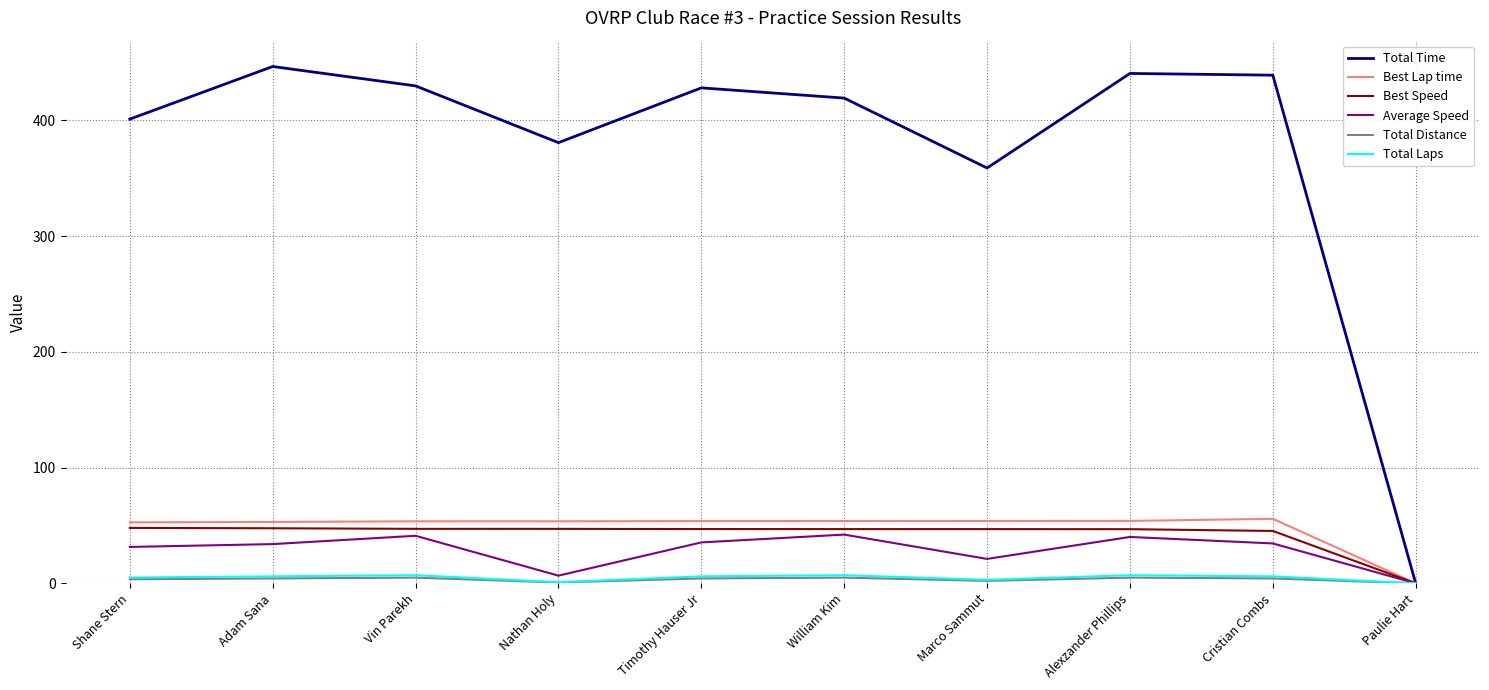

Which series has the largest total across all categories?

Total Time